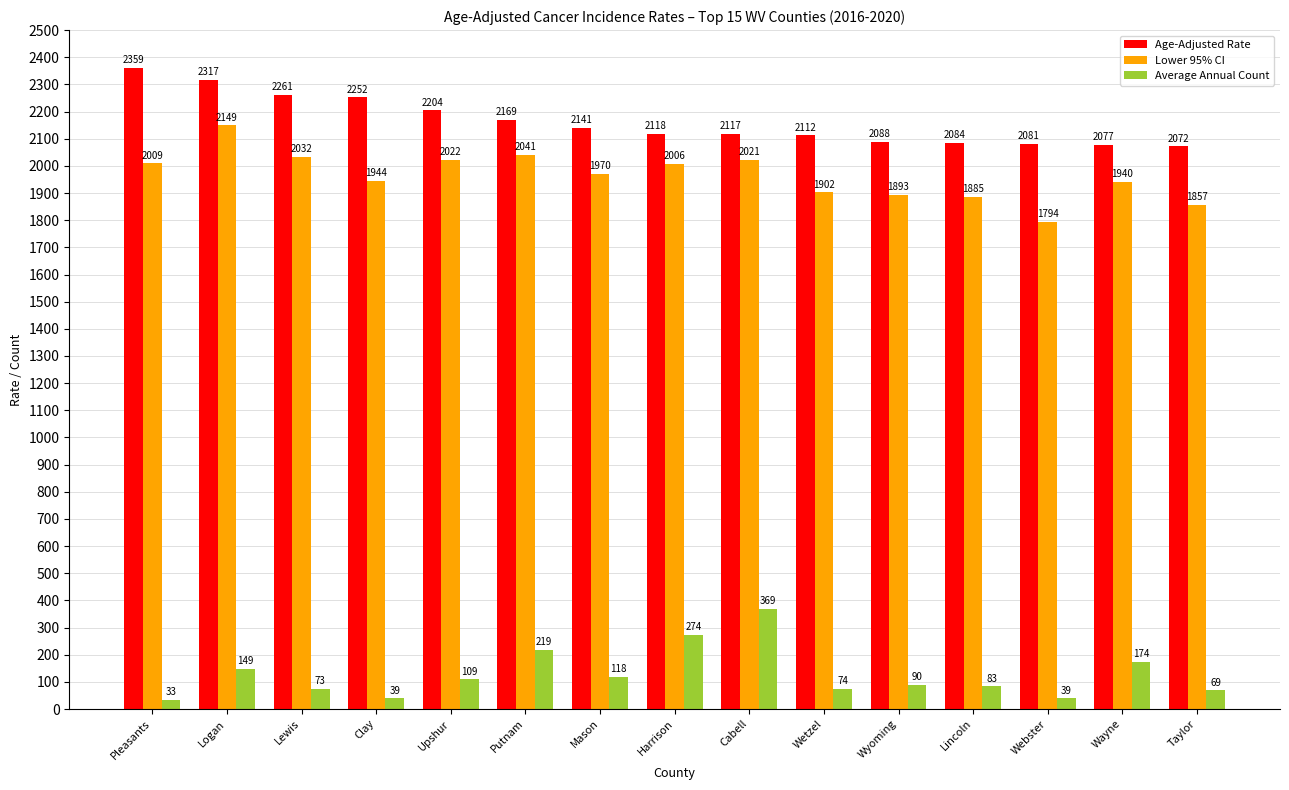

What is the label of the 9th bar from the right?

Mason